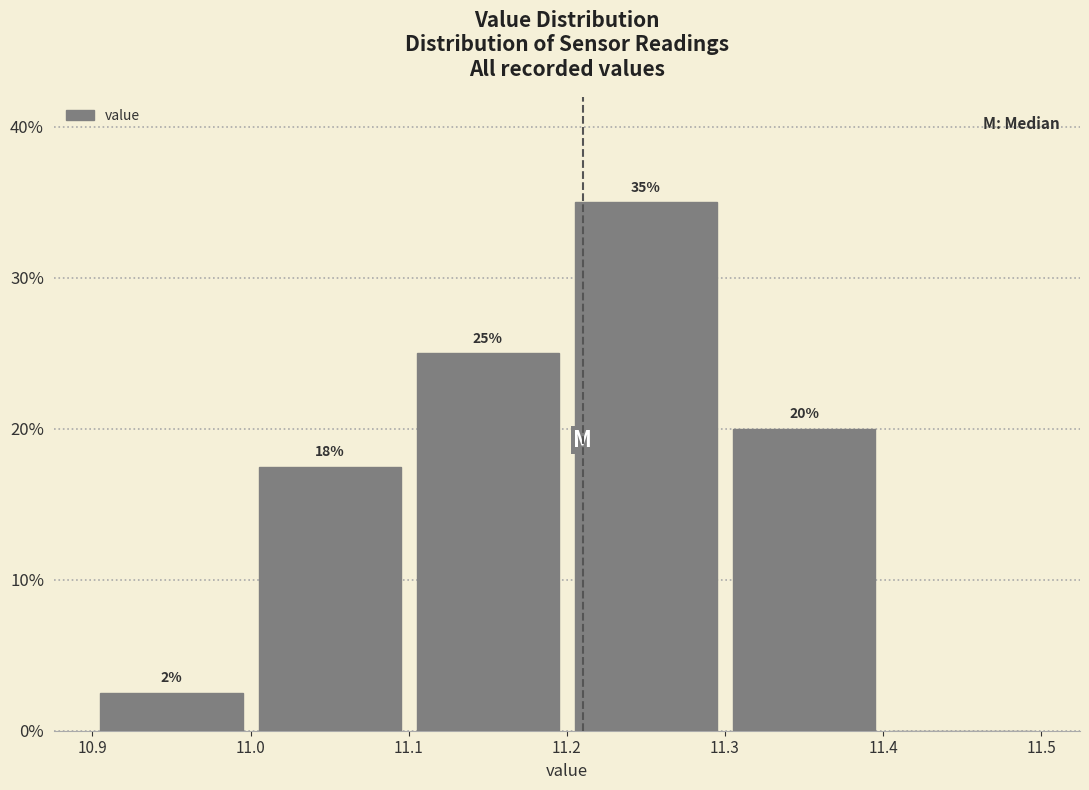

Which range on the x-axis has the tallest bar?

11.2 to 11.3